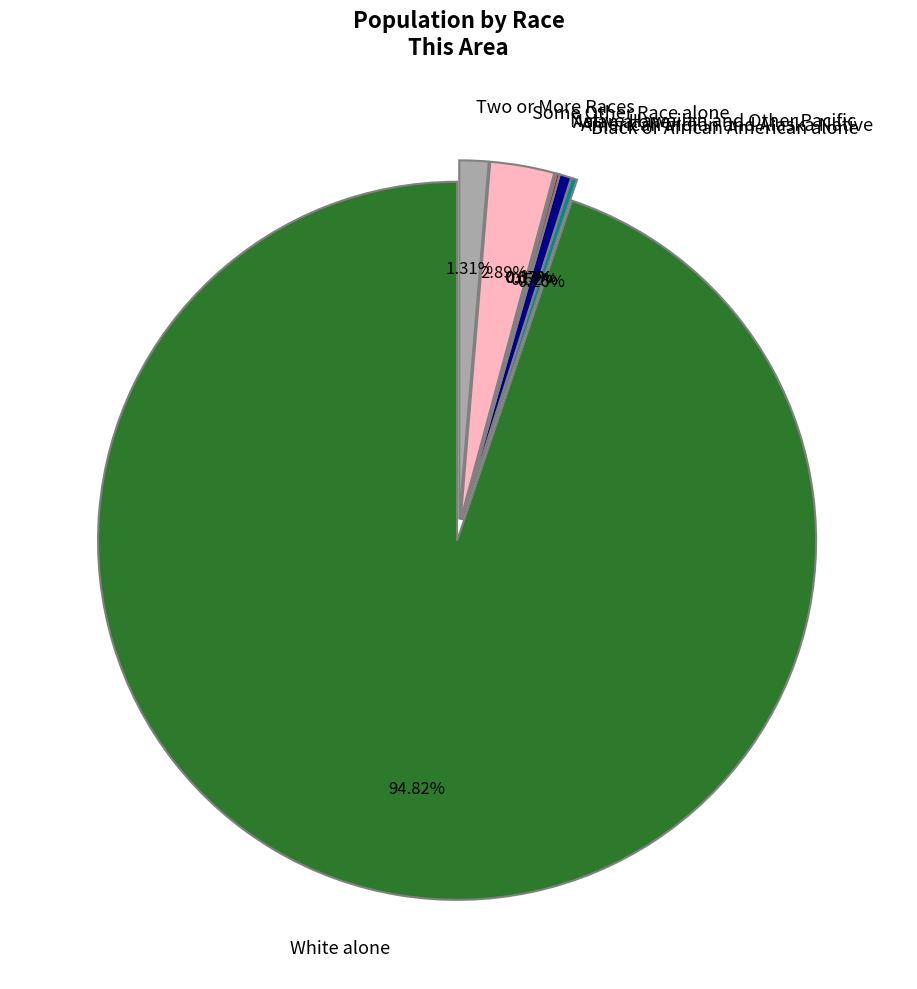

What is the largest slice in the pie chart?

White alone